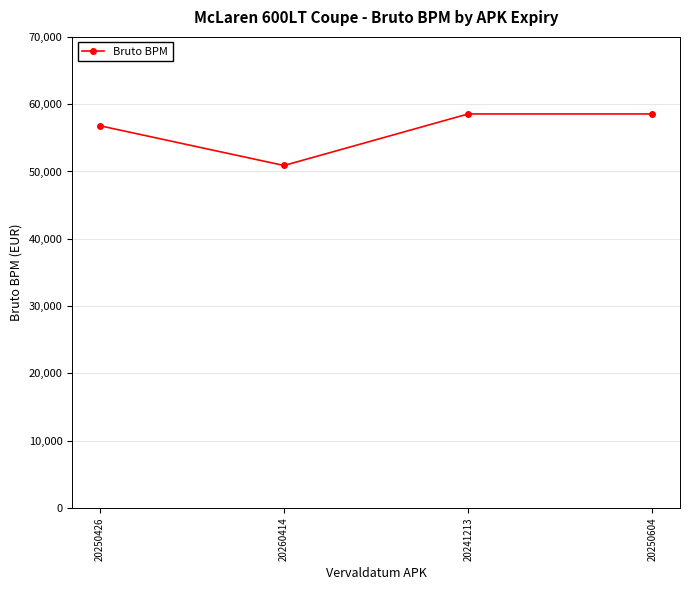

How many lines are shown in the chart?

1